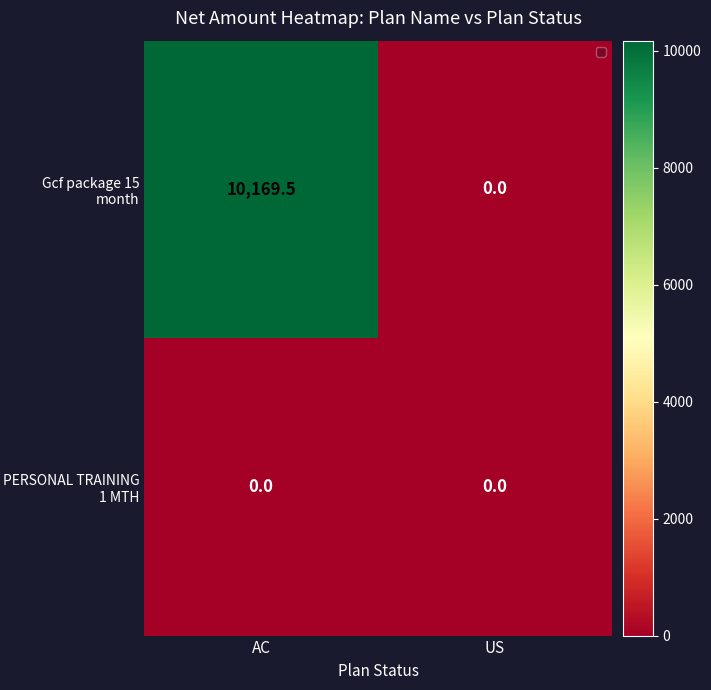

Which series has the widest spread of values?

Gcf package 15 month